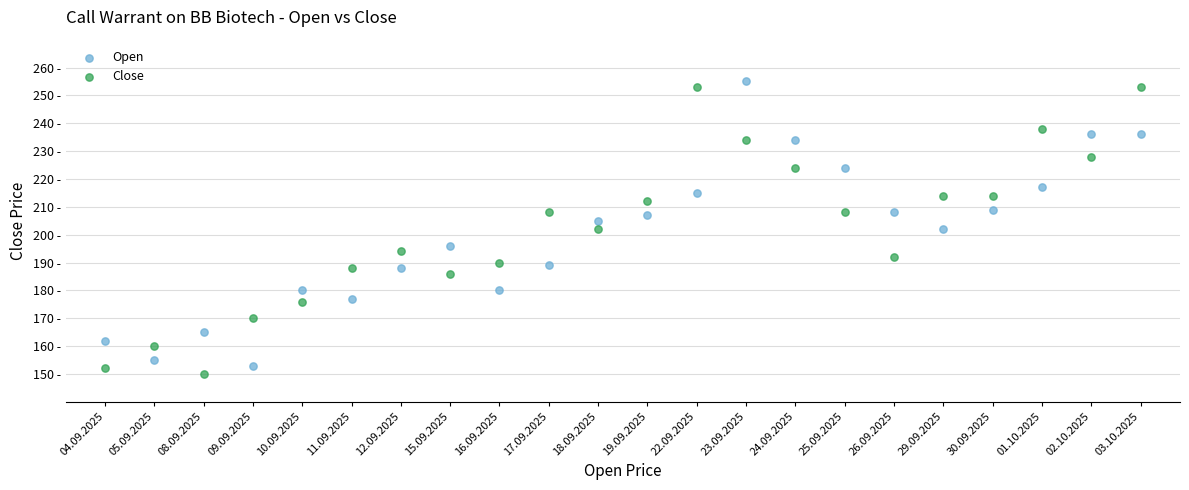

Which series has the widest spread of Y values?

Close